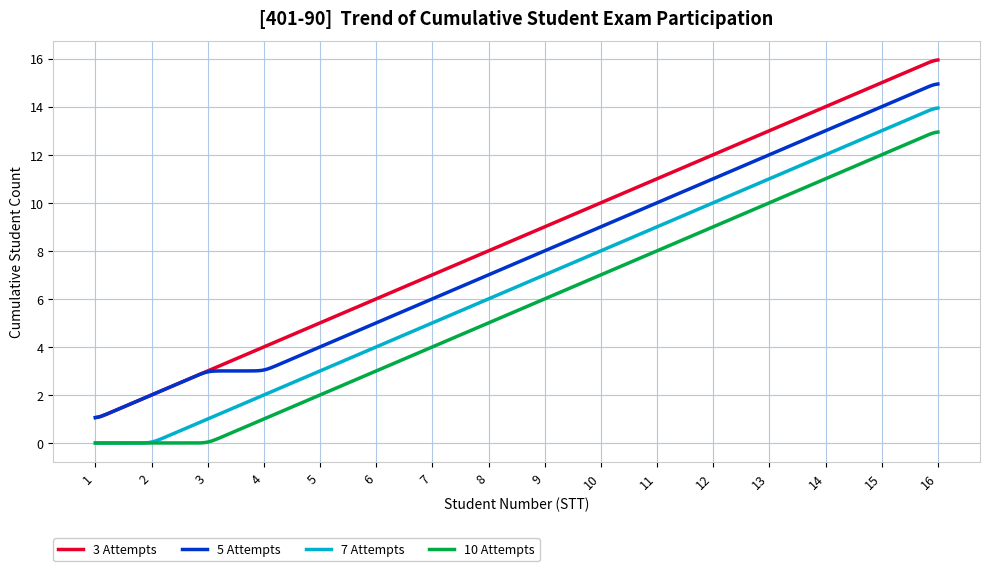

Which series has the largest range (max minus min)?

3 Attempts